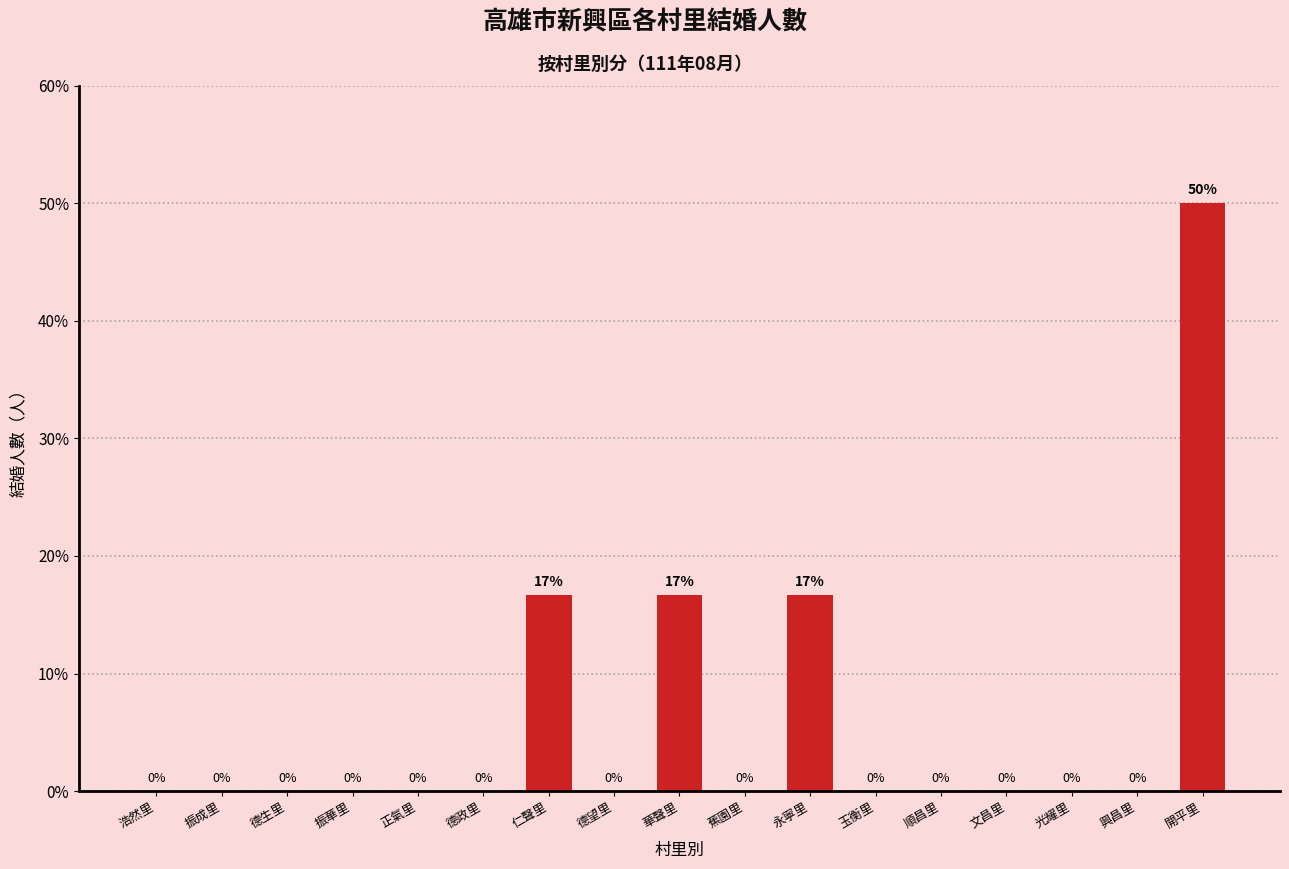

What is the sum of the values at 開平里 and 興昌里?

50.0